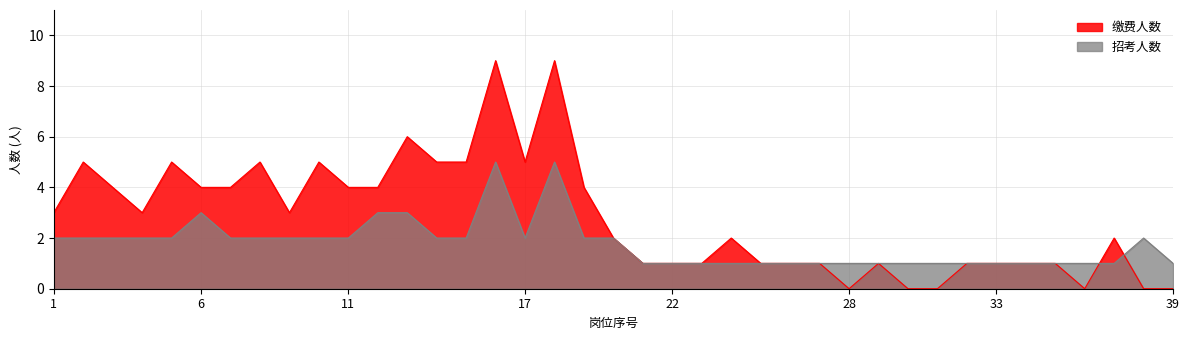

Reading left to right, transcribe all the data shown in this chart.

缴费人数: 1=3	2=5	3=4	4=3	5=5	6=4	7=4	8=5	9=3	10=5	11=4	12=4	13=6	14=5	15=5	16=9	17=5	18=9	19=4	20=2	21=1	22=1	23=1	24=2	25=1	26=1	27=1	28=0	29=1	30=0	31=0	32=1	33=1	34=1	35=1	36=0	37=2	38=0	39=0
招考人数: 1=2	2=2	3=2	4=2	5=2	6=3	7=2	8=2	9=2	10=2	11=2	12=3	13=3	14=2	15=2	16=5	17=2	18=5	19=2	20=2	21=1	22=1	23=1	24=1	25=1	26=1	27=1	28=1	29=1	30=1	31=1	32=1	33=1	34=1	35=1	36=1	37=1	38=2	39=1